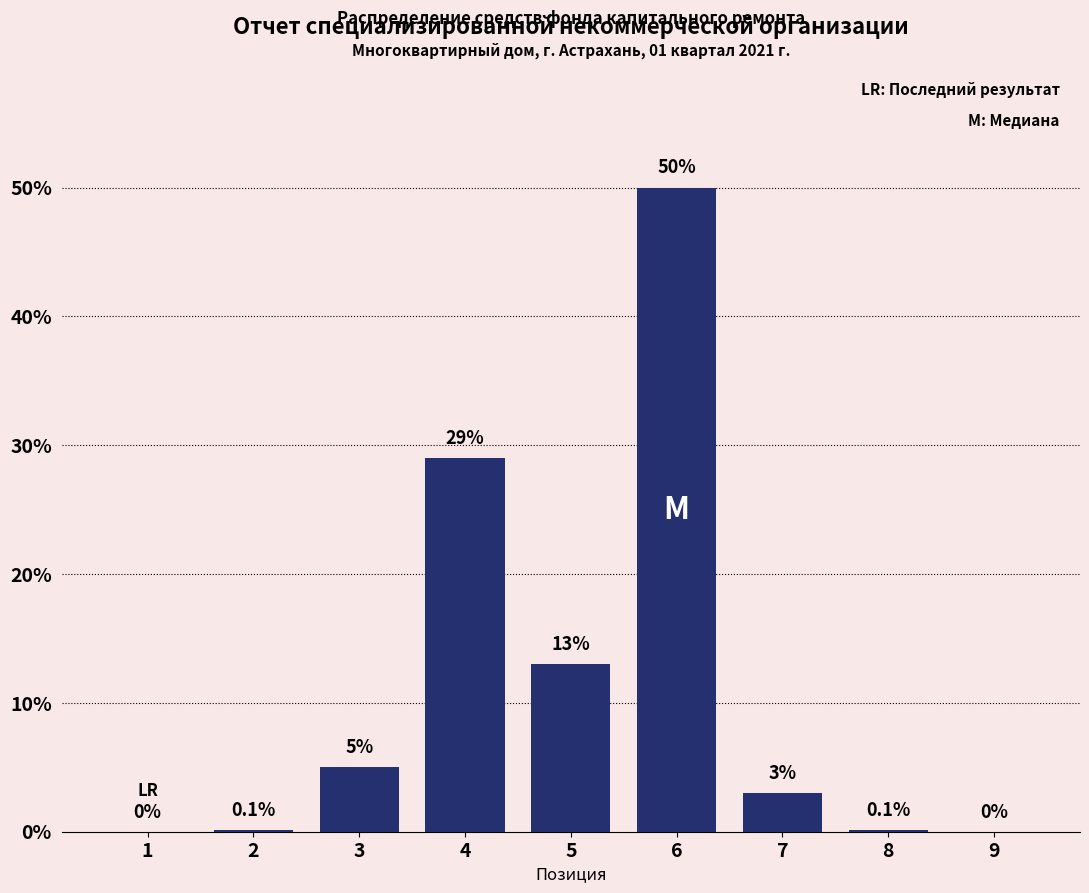

Reading left to right, extract all data points from this chart.

1=0.0	2=0.1	3=5.0	4=29.0	5=13.0	6=50.0	7=3.0	8=0.1	9=0.0